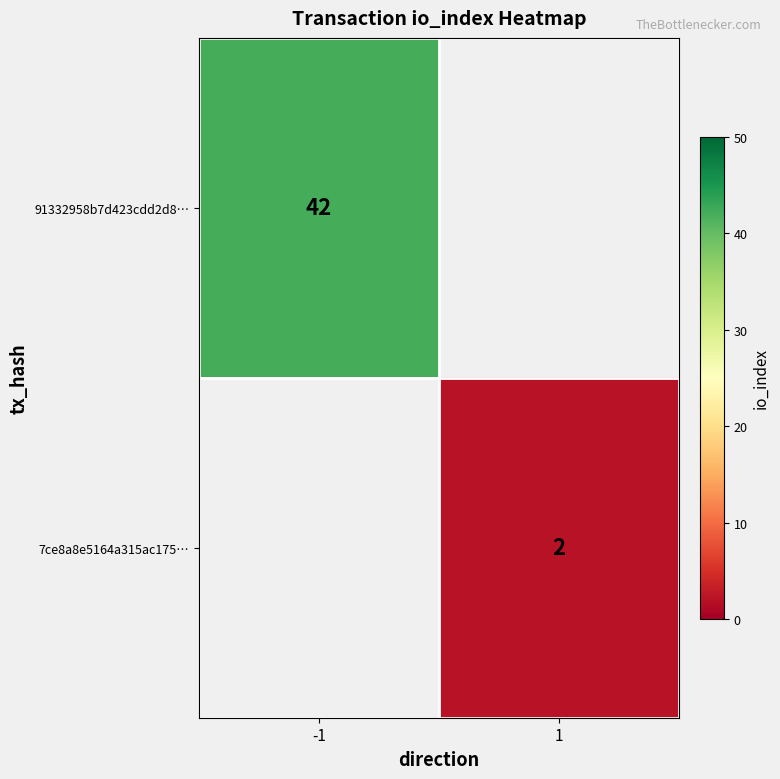

The 91332958b7d423cdd2d8… series shows 42 at -1. True or false?

True